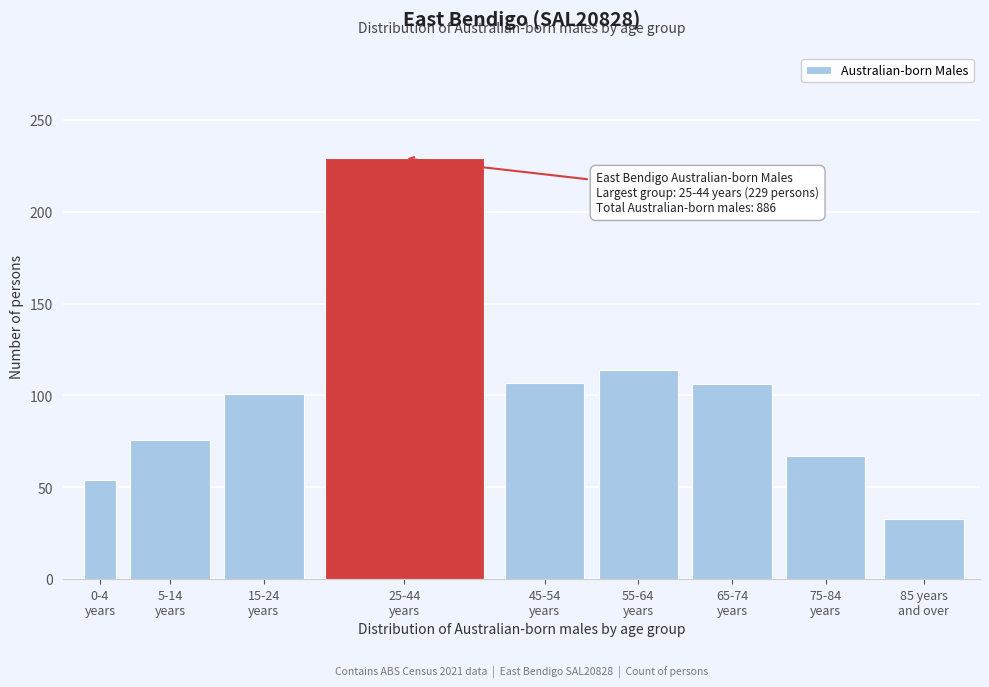

What is the value of the 8th bar from the left?

67